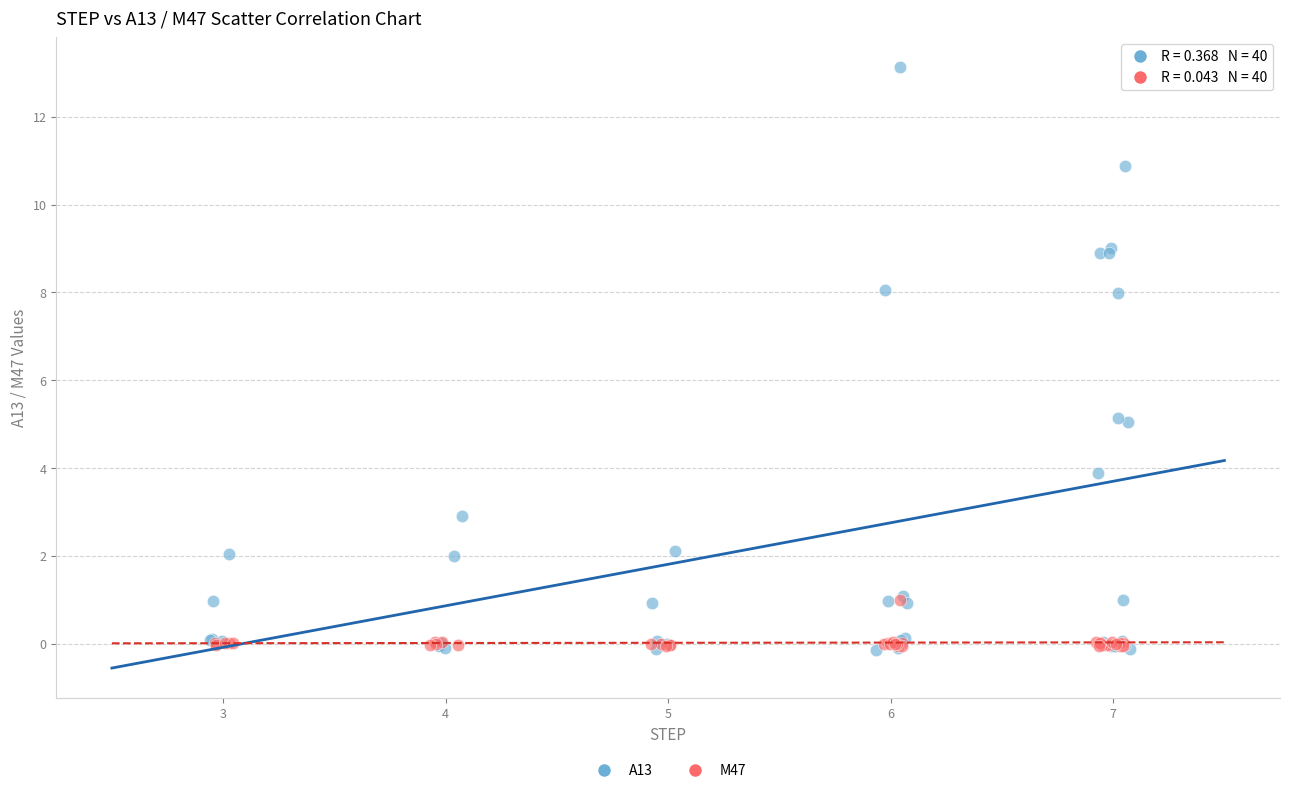

Which series has the widest spread of Y values?

A13